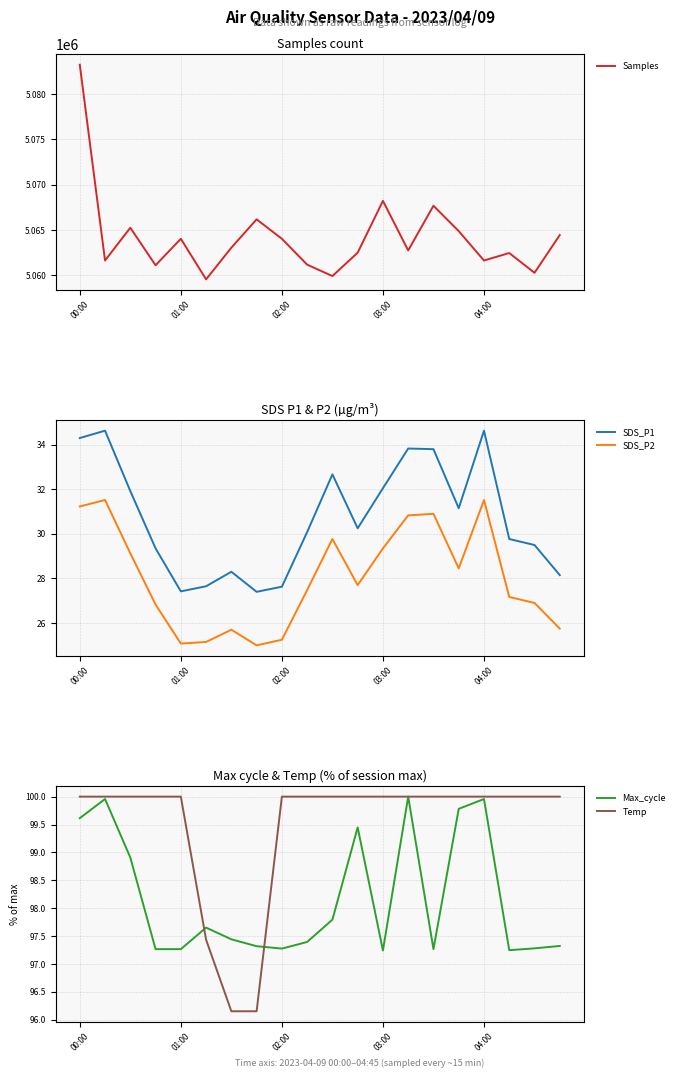

What is the highest value of the Samples series?

5083229